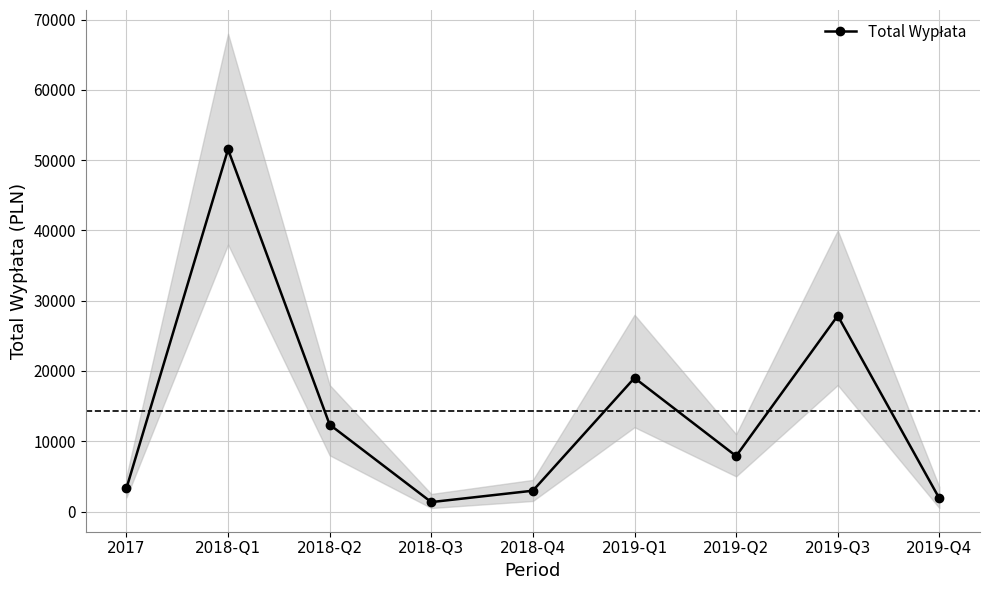

Where does the data first go above 7893?

2018-Q1